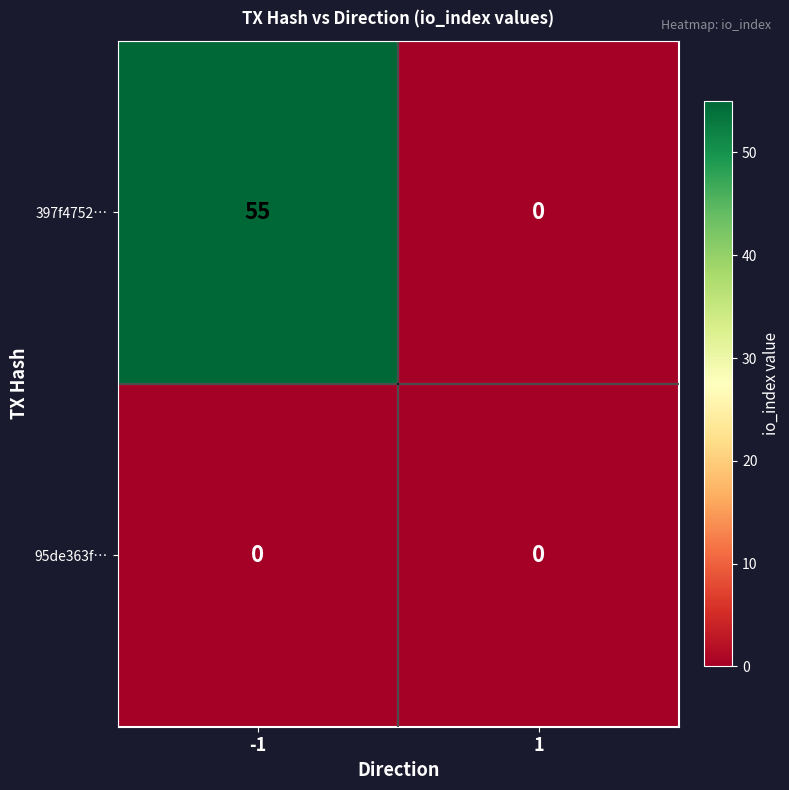

How many data points does each series have?

2